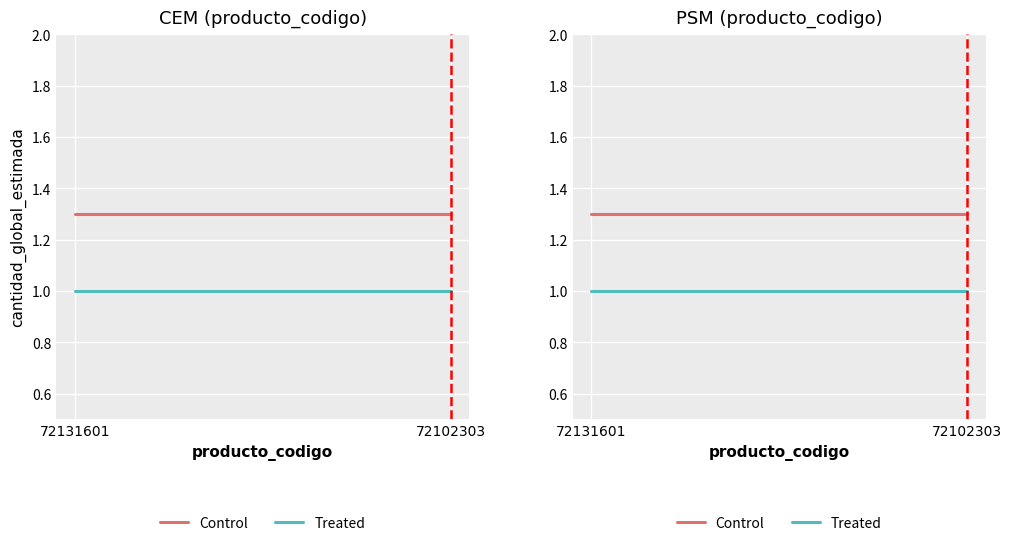

Which category has the highest value in the Control series?

72131601